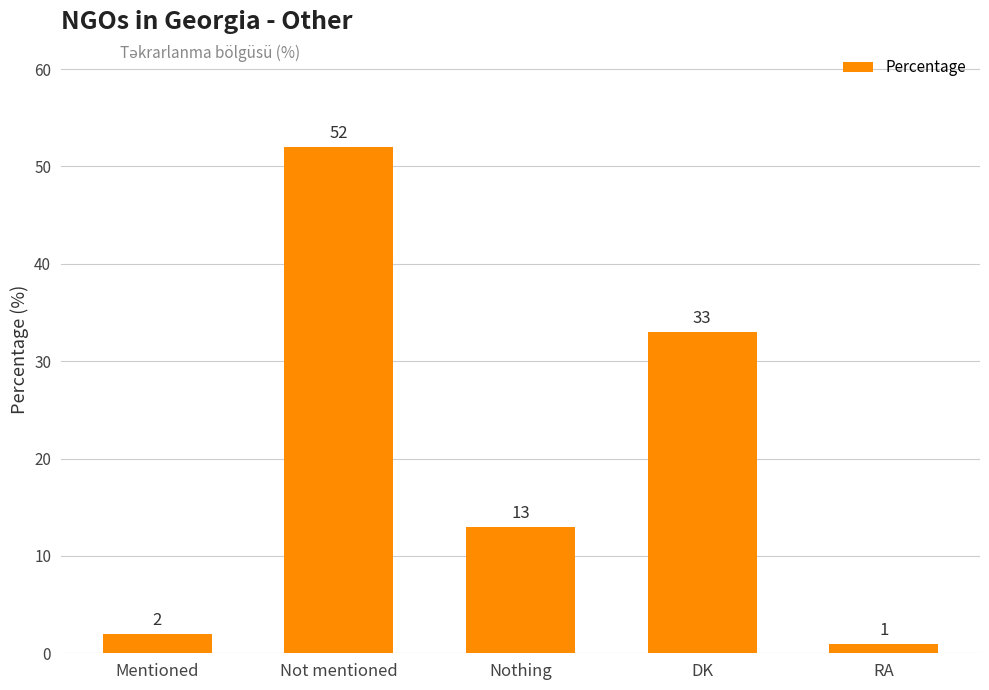

What is the difference between the values at RA and Mentioned?

1